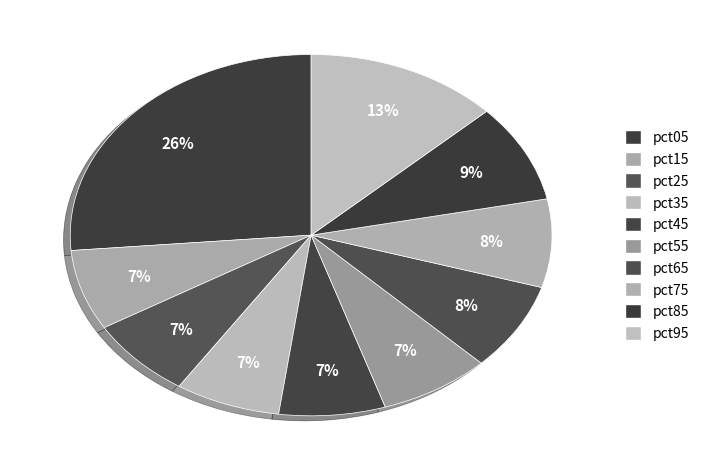

The pct35 slice represents 17% of the pie. True or false?

False